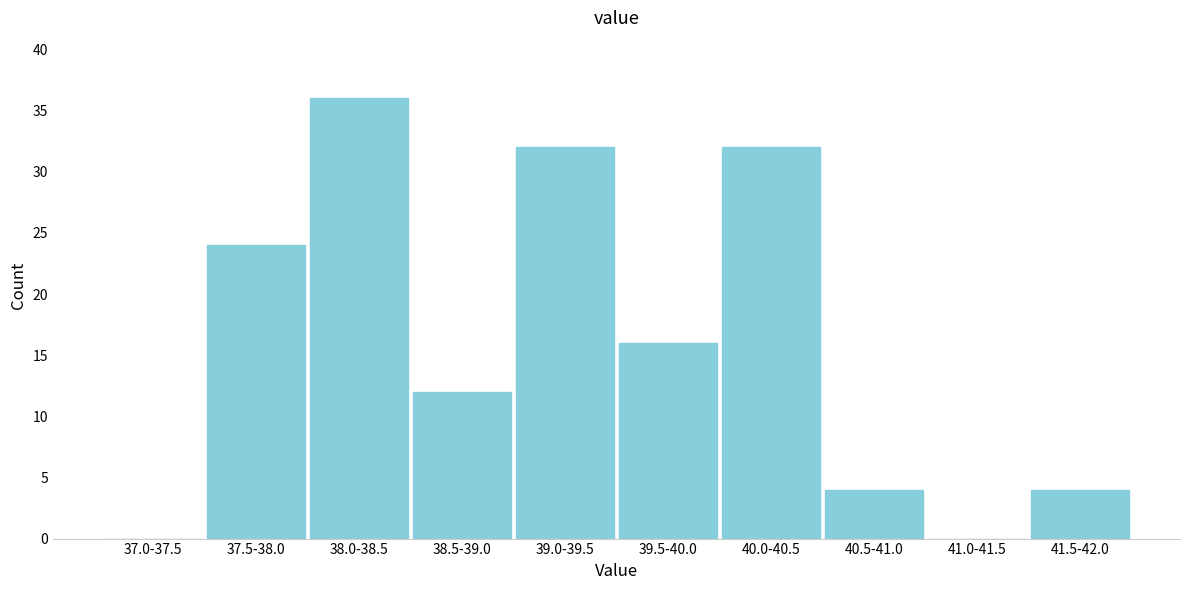

Reading left to right, what are all the values shown in this chart?

37.0-37.5=0	37.5-38.0=24	38.0-38.5=36	38.5-39.0=12	39.0-39.5=32	39.5-40.0=16	40.0-40.5=32	40.5-41.0=4	41.0-41.5=0	41.5-42.0=4